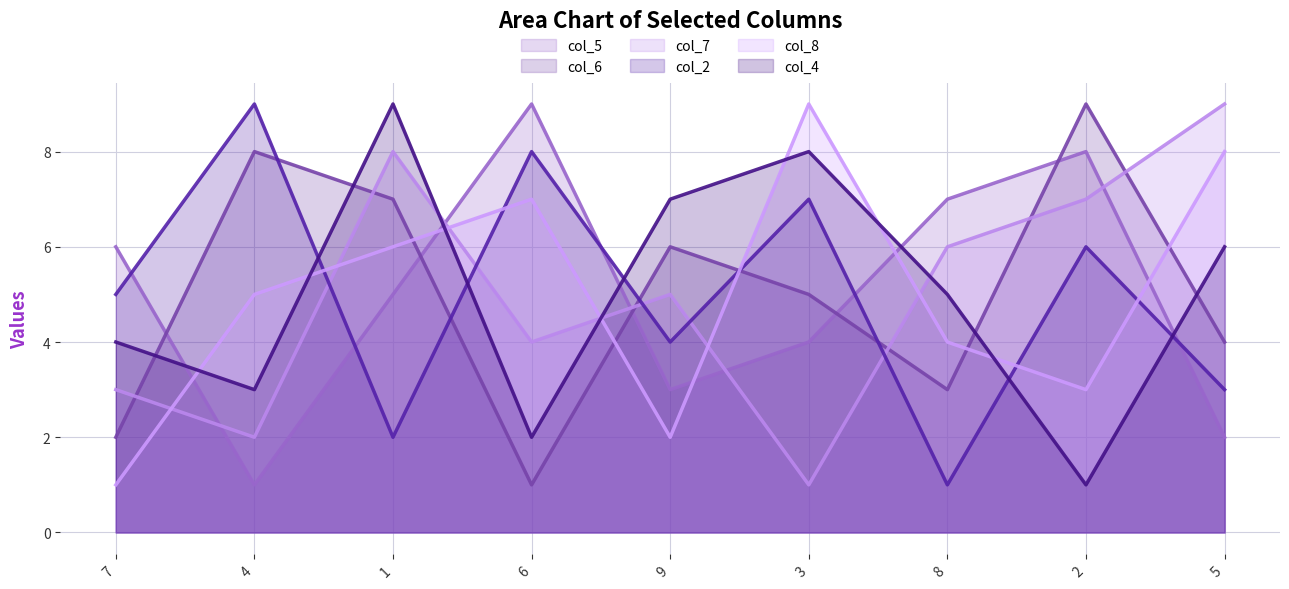

Which series has the widest spread of values?

col_5 line